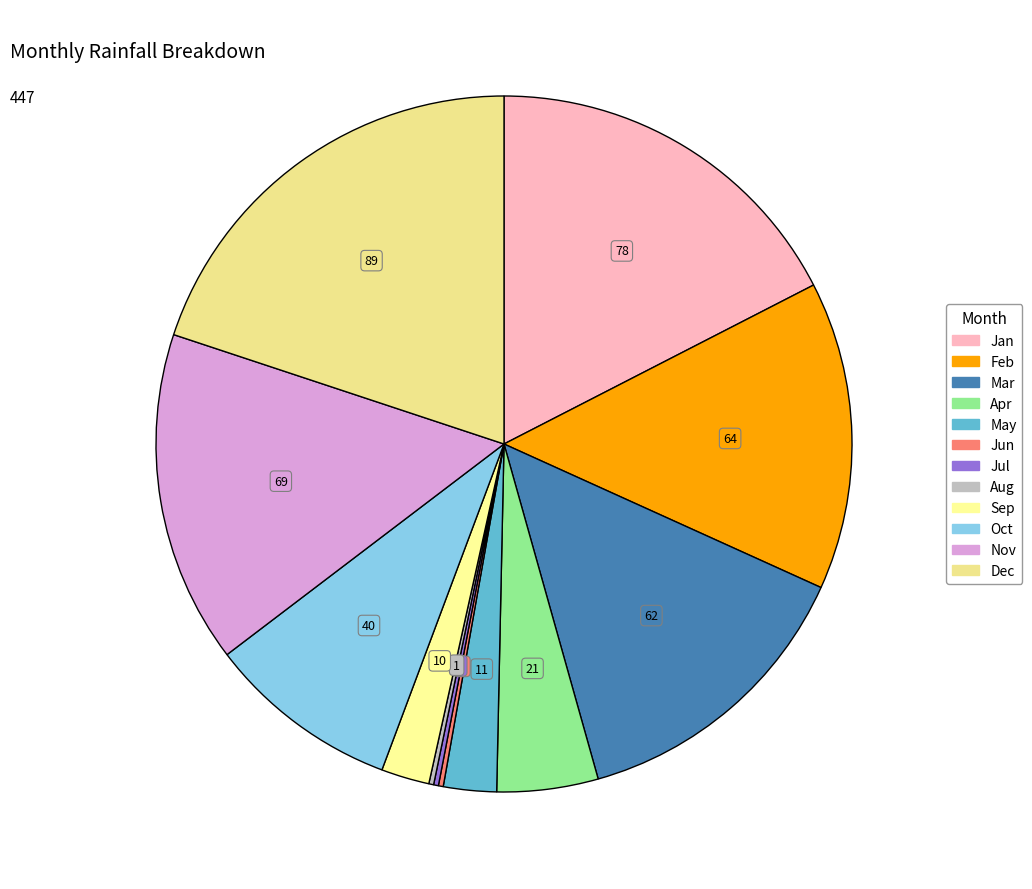

To the nearest percent, what portion does Feb represent?

14%